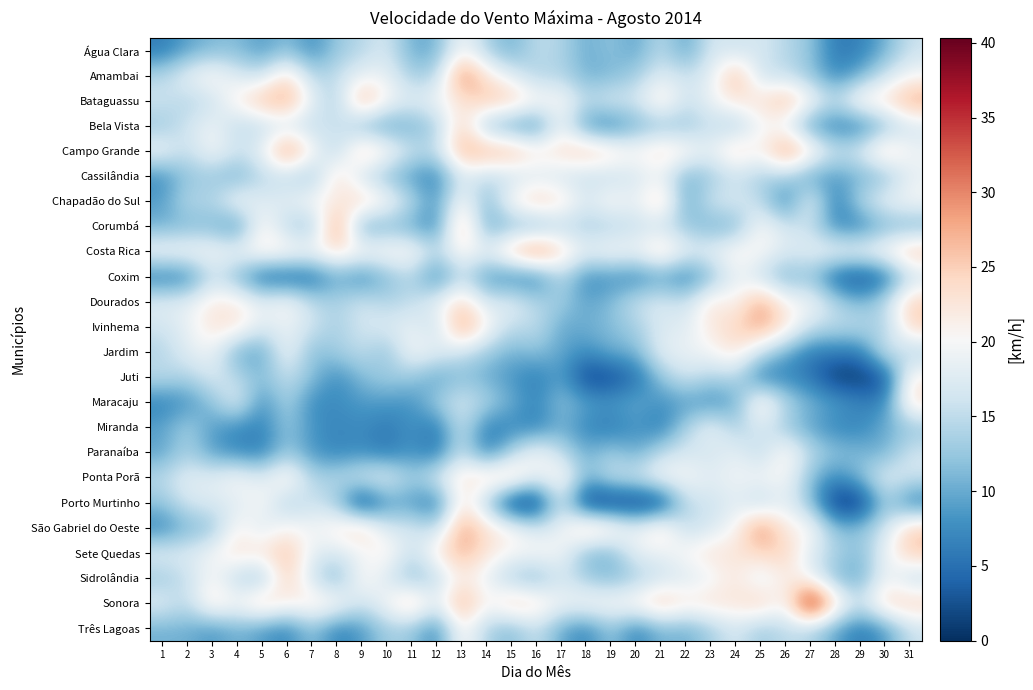

What is the total value across all series at 12?

299.5